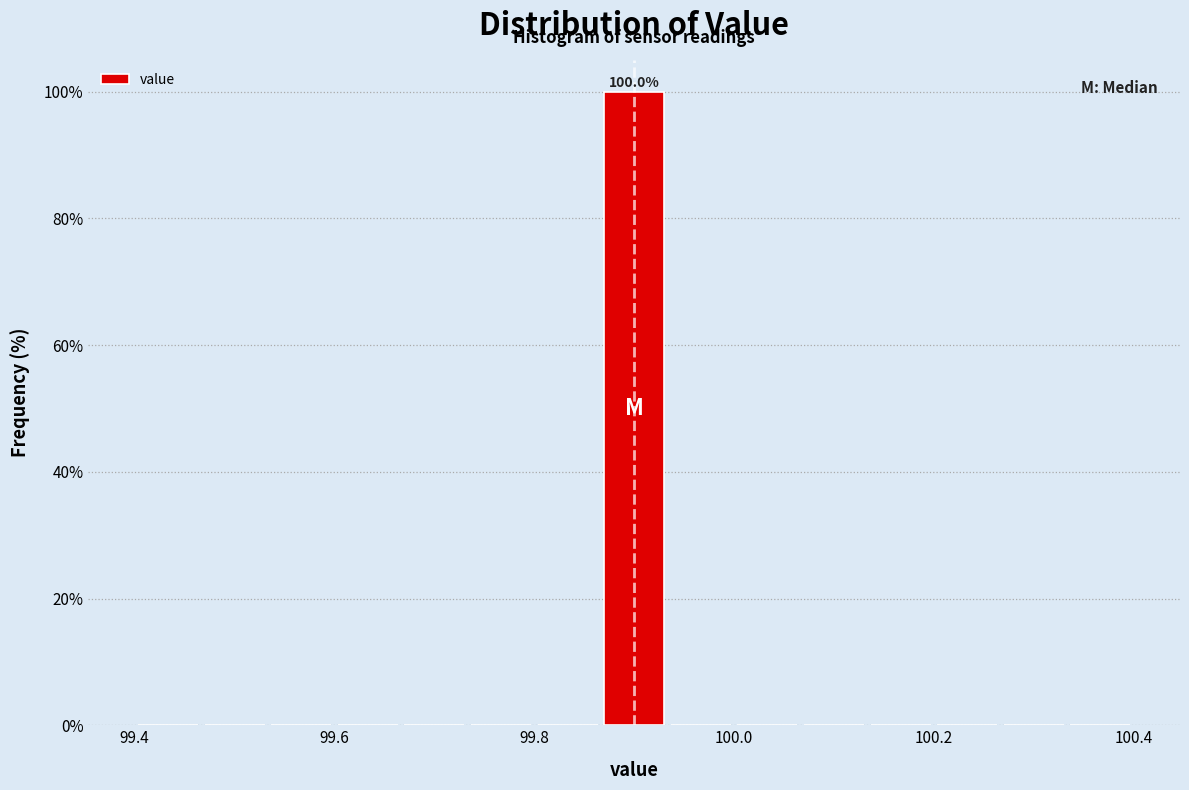

Around what value on the x-axis is the tallest bar? Give the approximate position of its centre, as read against the axis.

99.90